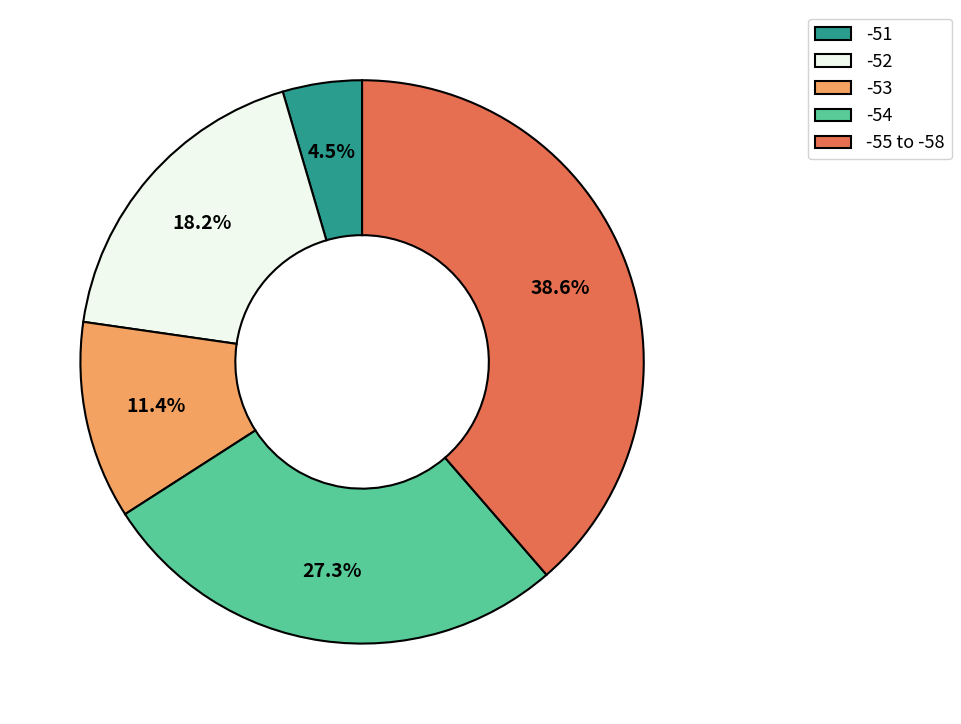

Is there any slice that represents more than half of the pie?

No